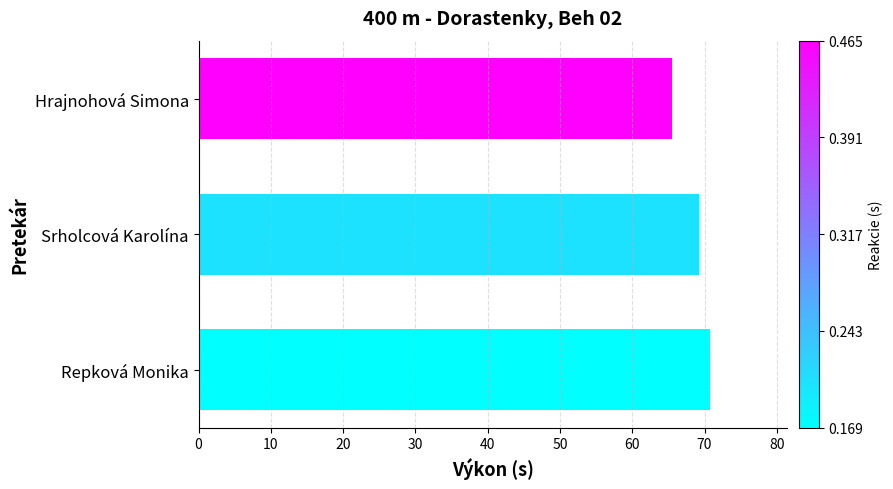

How many bars are there in total?

3